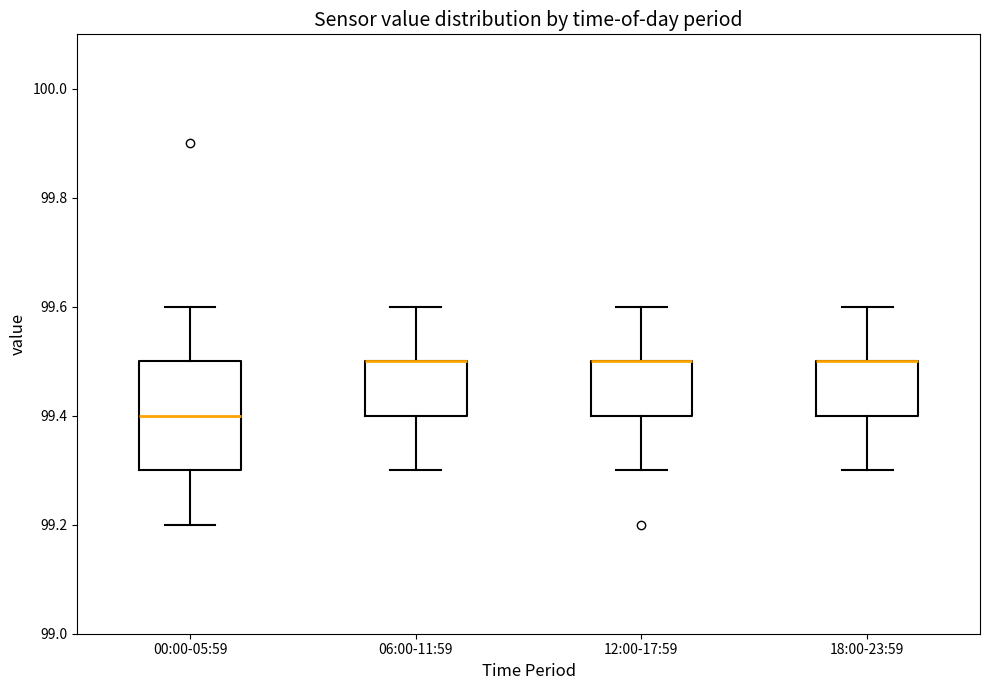

Reading left to right, read every box against the y-axis: the position of its median line, the range the box covers, and the ends of its whiskers. The values are not printed on the chart, so give them approximately, as read against the axis.

00:00-05:59: median 99.4, box 99.3 to 99.5, whiskers 99.2 to 99.6
06:00-11:59: median 99.5 (drawn on the box's upper edge), box 99.4 to 99.5, whiskers 99.3 to 99.6
12:00-17:59: median 99.5 (drawn on the box's upper edge), box 99.4 to 99.5, whiskers 99.3 to 99.6
18:00-23:59: median 99.5 (drawn on the box's upper edge), box 99.4 to 99.5, whiskers 99.3 to 99.6